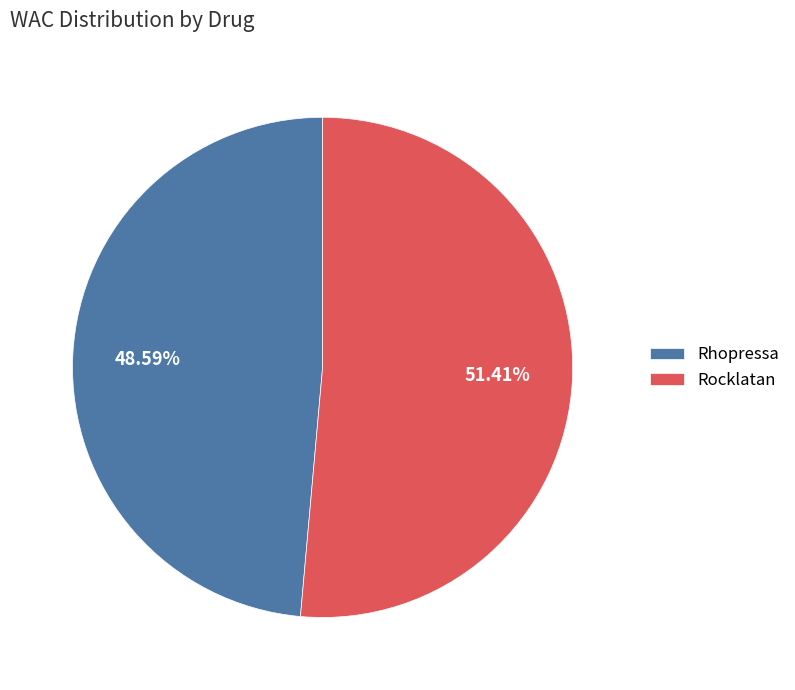

Does any single category account for the majority?

Yes